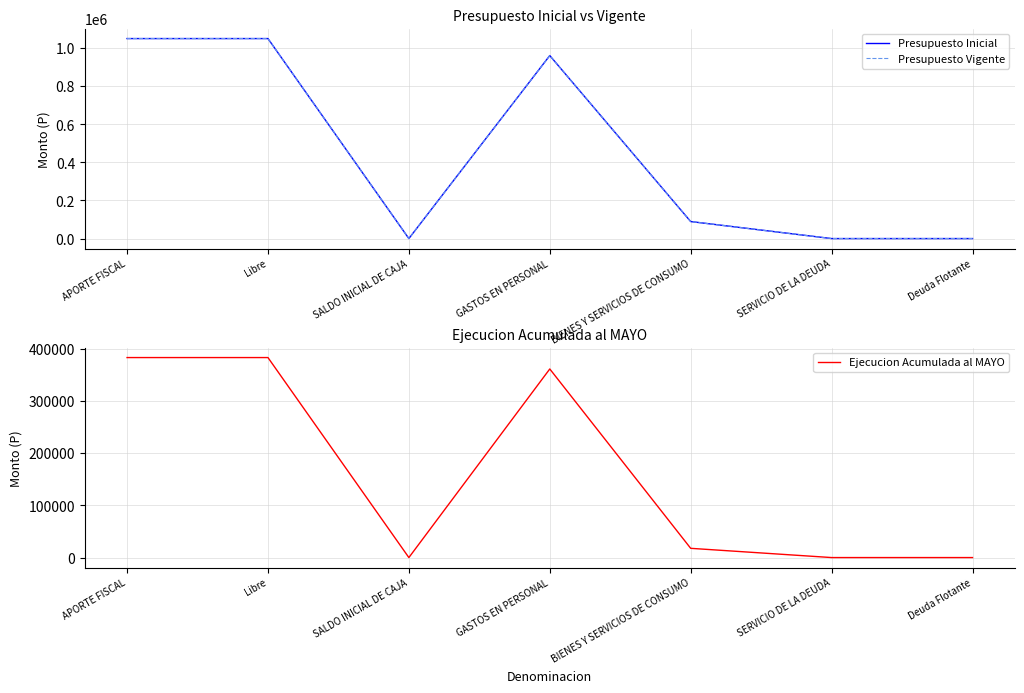

How many distinct data groups are displayed?

3